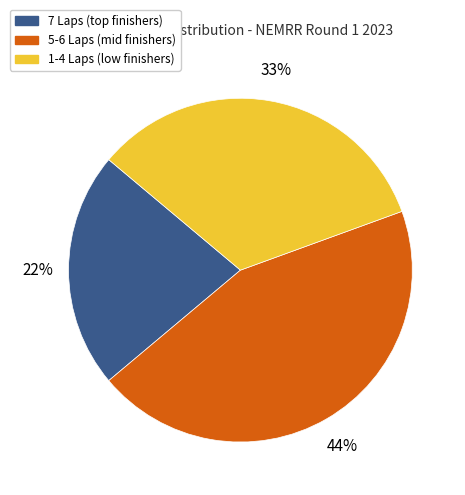

Is there a majority slice in this chart?

No